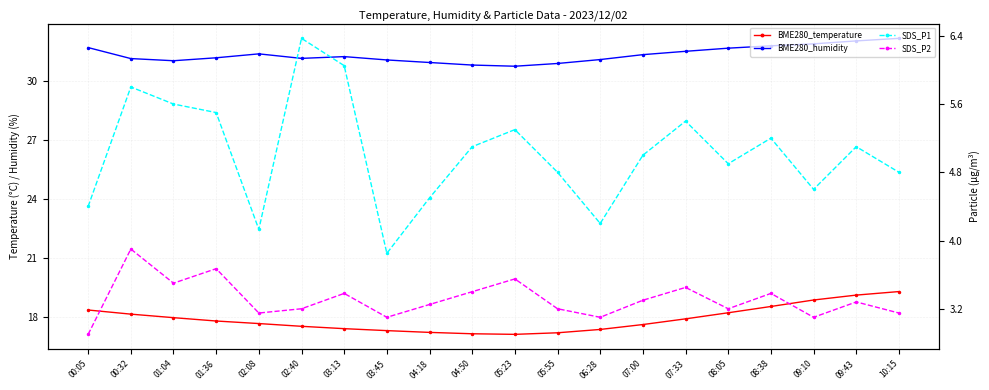

Which category has the lowest value in the SDS_P1 series?

03:45